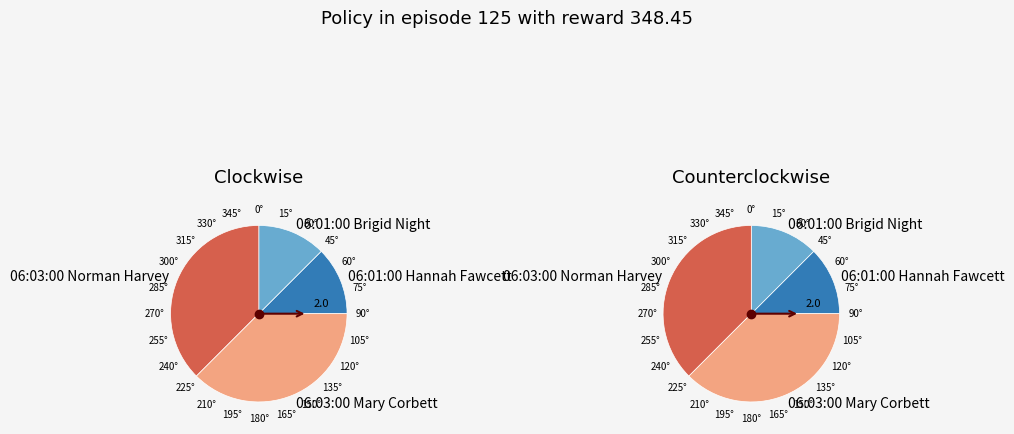

Is it true that 06:03:00 Mary Corbett is 44% of the pie?

False